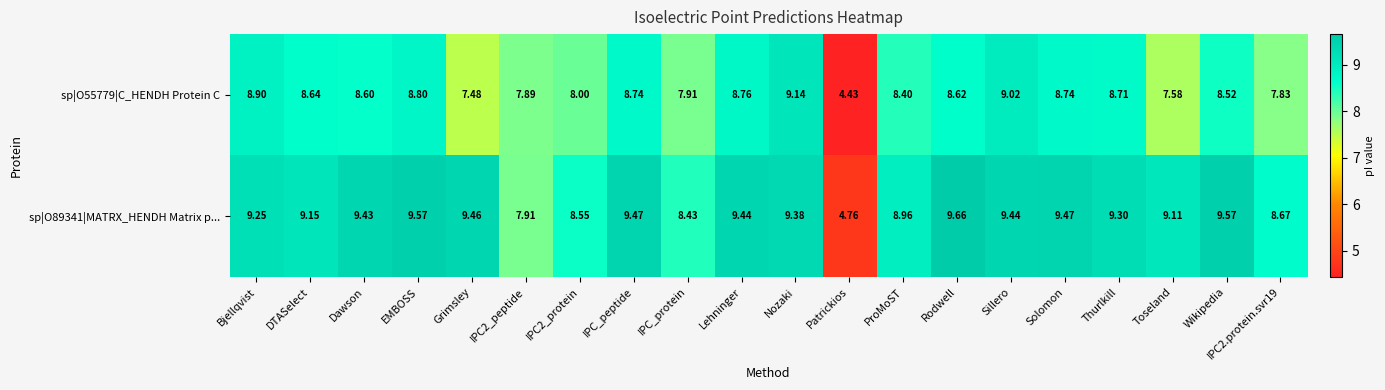

Rank the series by their maximum value, from highest to lowest.

sp|O89341|MATRX_HENDH Matrix p..., sp|O55779|C_HENDH Protein C